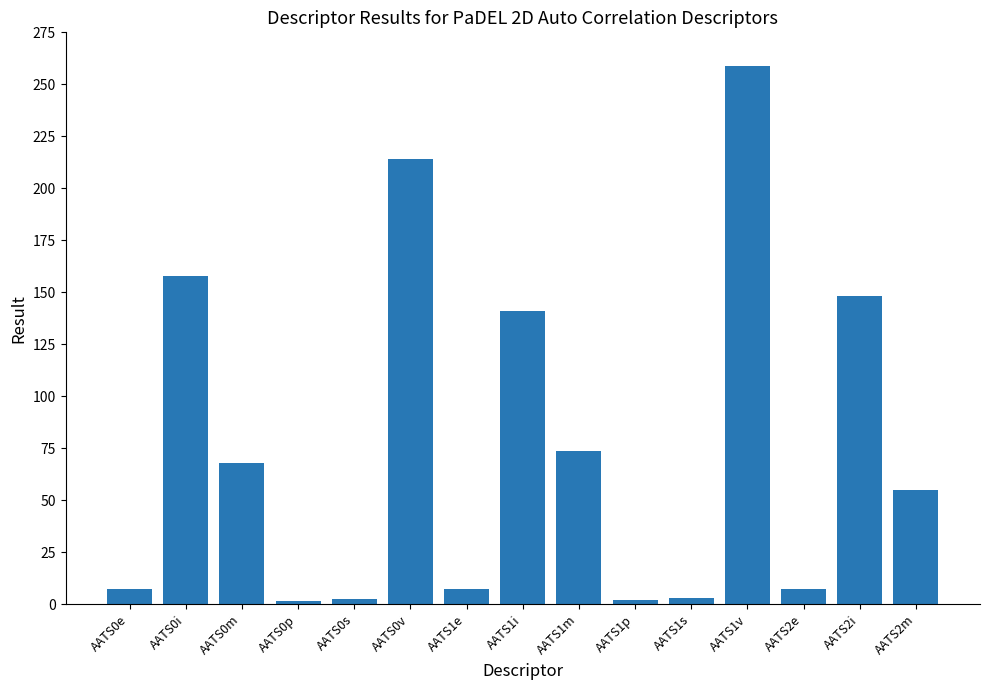

What is the minimum value shown in the chart?

1.5